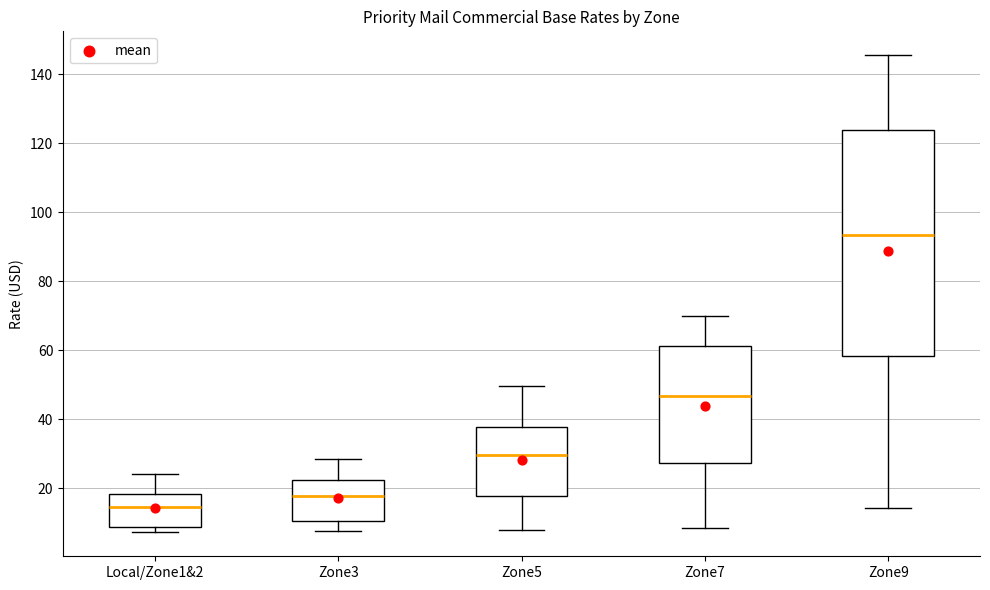

Reading left to right, read every box against the y-axis: the position of its median line, the range the box covers, and the ends of its whiskers. The values are not printed on the chart, so give them approximately, as read against the axis.

Local/Zone1&2: median 14, box 8 to 18, whiskers 8 (just below the box's lower edge) to 24
Zone3: median 18, box 10 to 22, whiskers 8 to 28
Zone5: median 30, box 18 to 38, whiskers 8 to 50
Zone7: median 46, box 28 to 62, whiskers 8 to 70
Zone9: median 94, box 58 to 124, whiskers 14 to 146